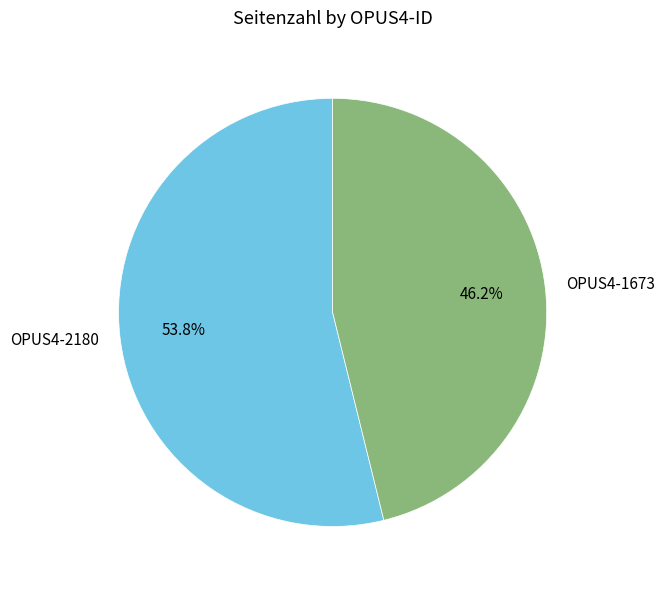

Between OPUS4-2180 and OPUS4-1673, which is larger?

OPUS4-2180